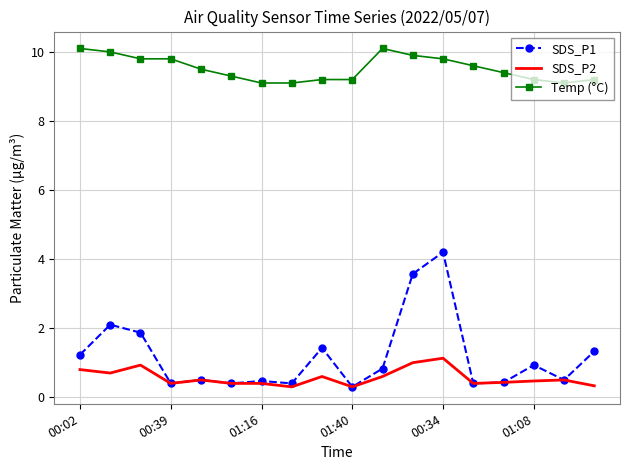

List the series in order of their peak value, lowest first.

SDS_P2, SDS_P1, Temp (°C)